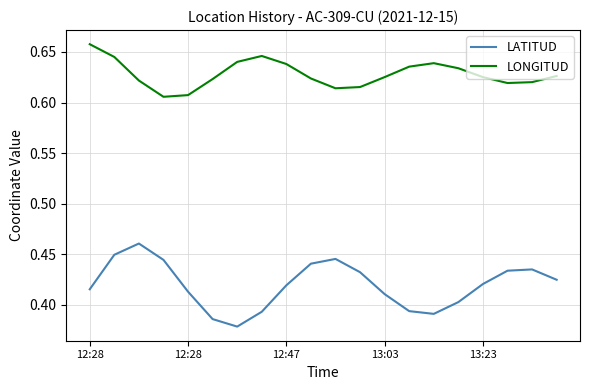

Count the LATITUD values in the range 0 to 1.

20